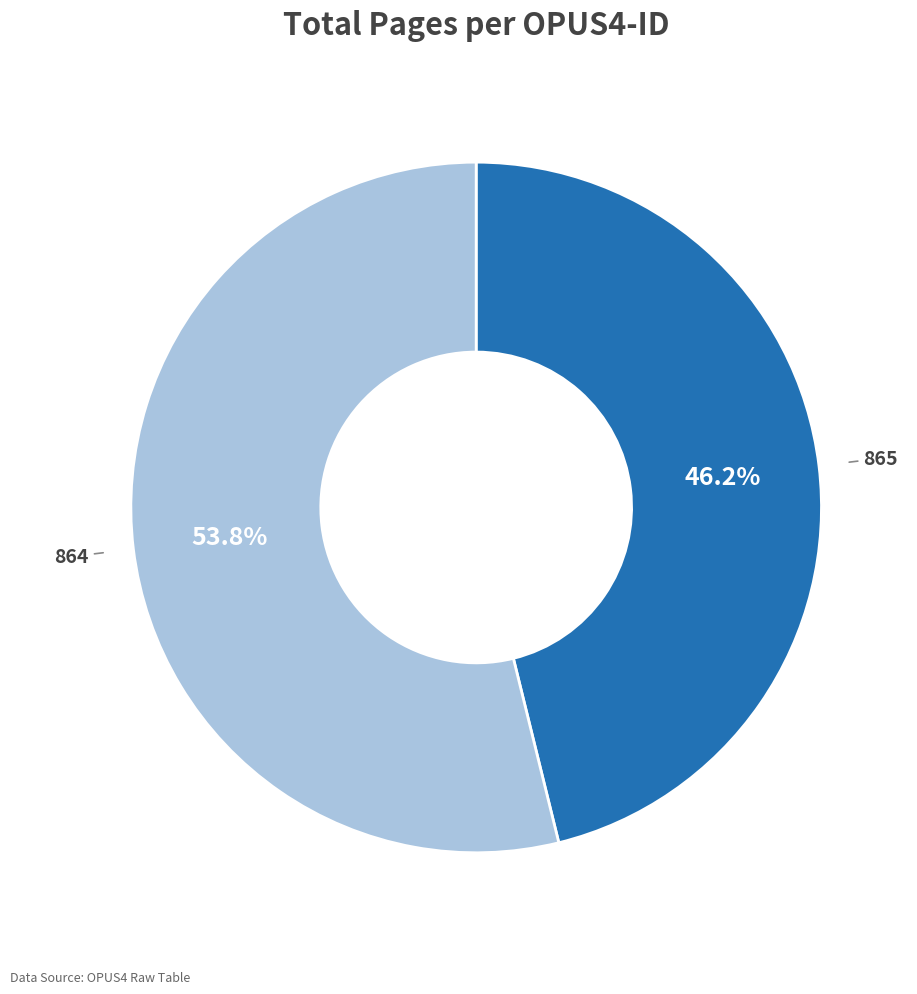

What is the largest slice in the pie chart?

864